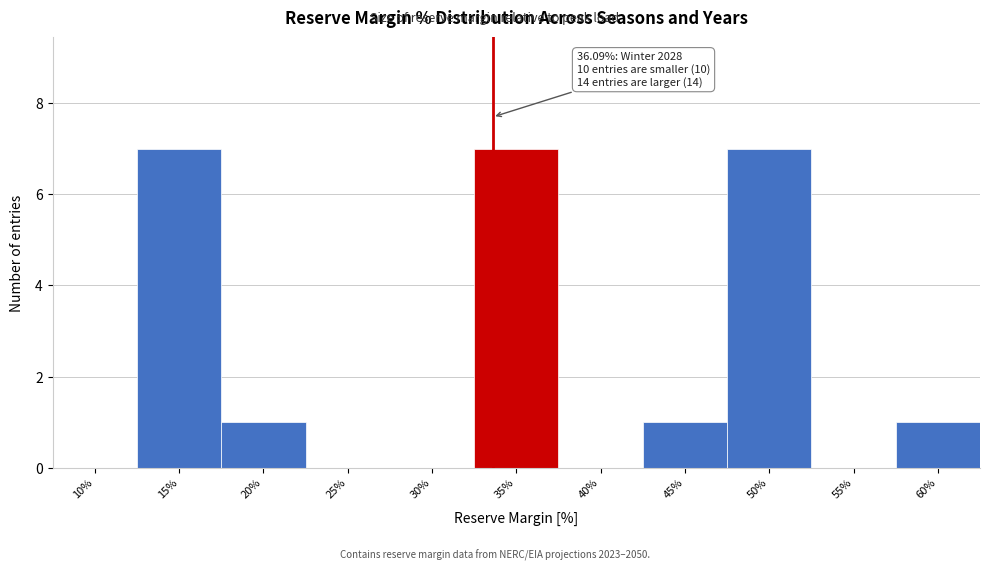

Reading left to right, what are all the values shown in this chart?

10%=0	15%=7	20%=1	25%=0	30%=0	35%=7	40%=0	45%=1	50%=7	55%=0	60%=1